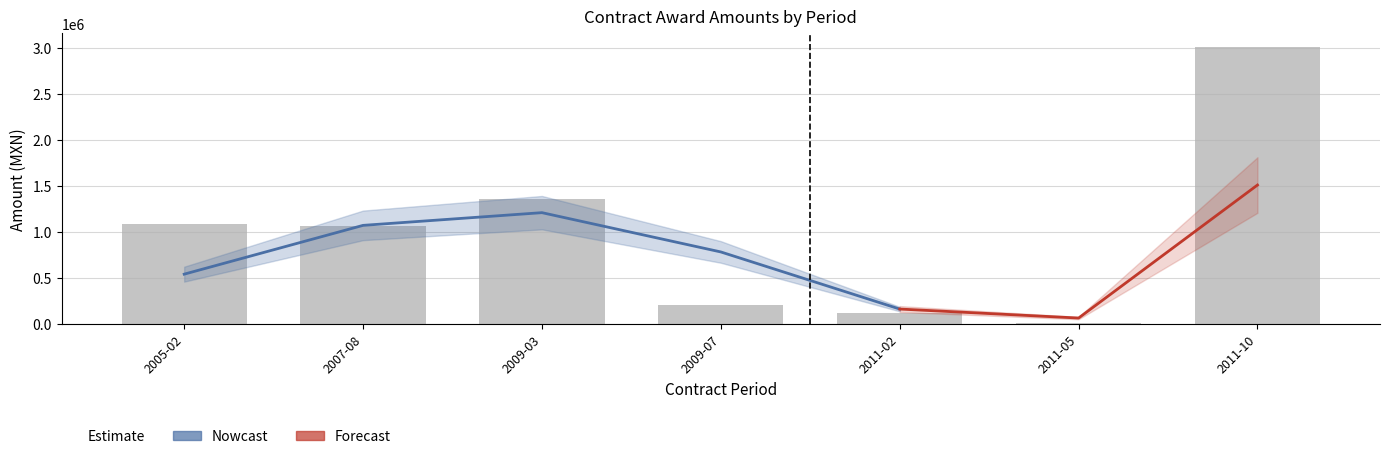

At which category does the chart reach its peak across all series?

2011-10